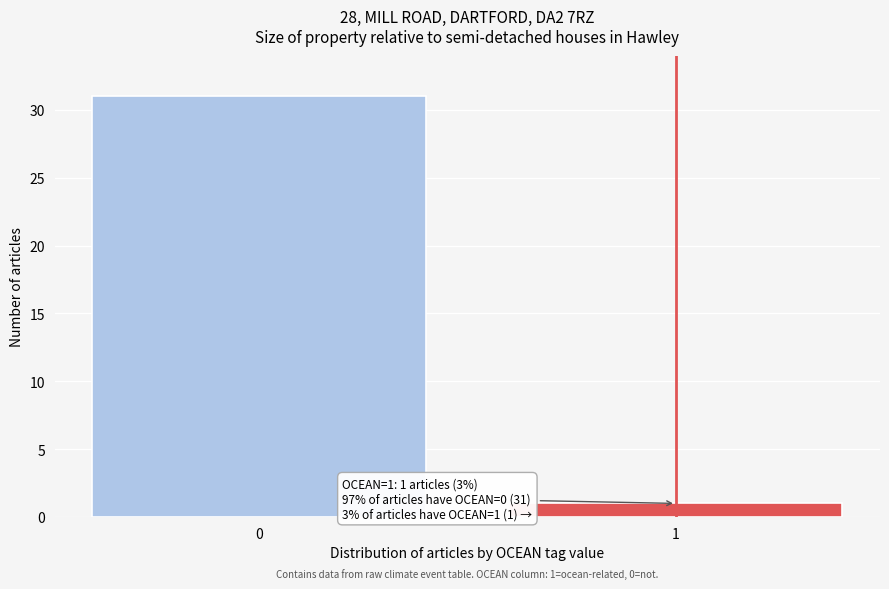

Reading left to right, list all the values displayed in this chart.

31	1